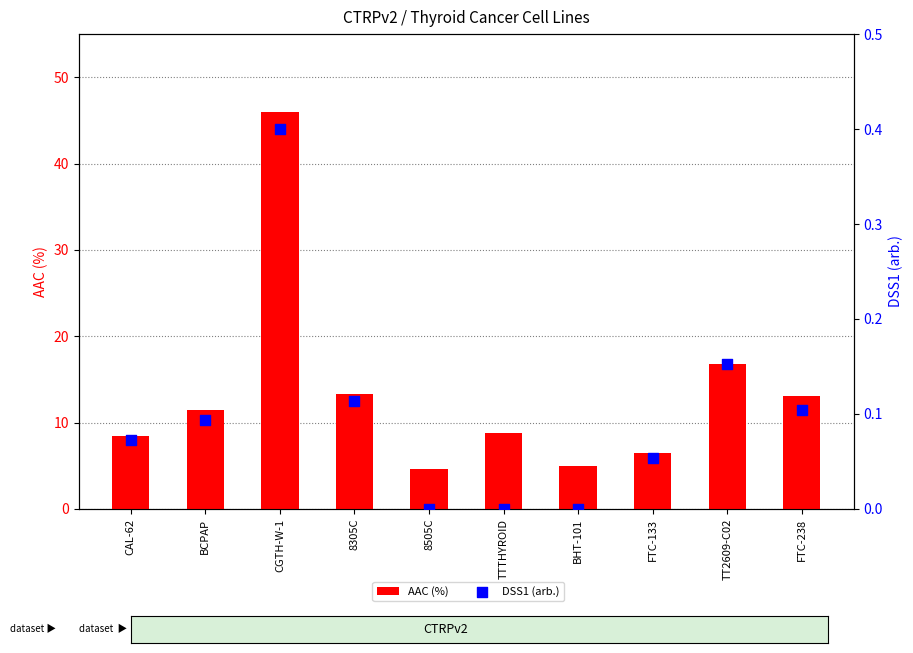

Which series has the largest total across all categories?

AAC (%)